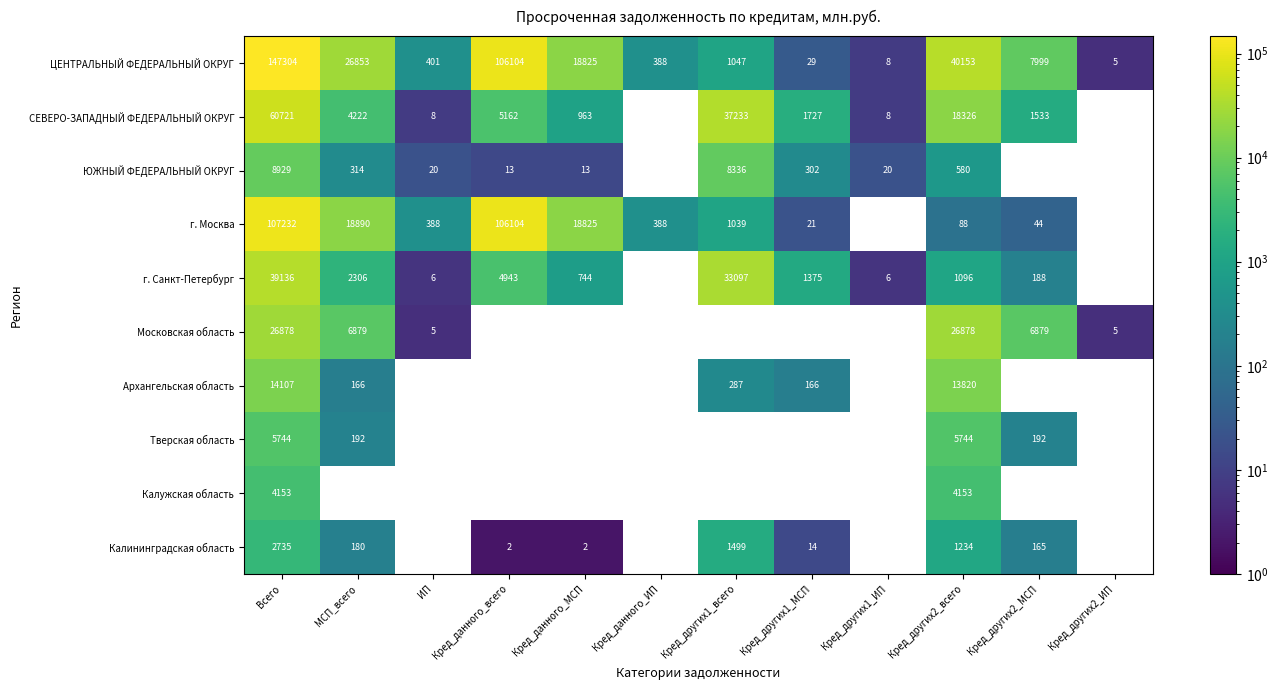

At which category does the chart reach its minimum across all series?

Кред_данного_всего